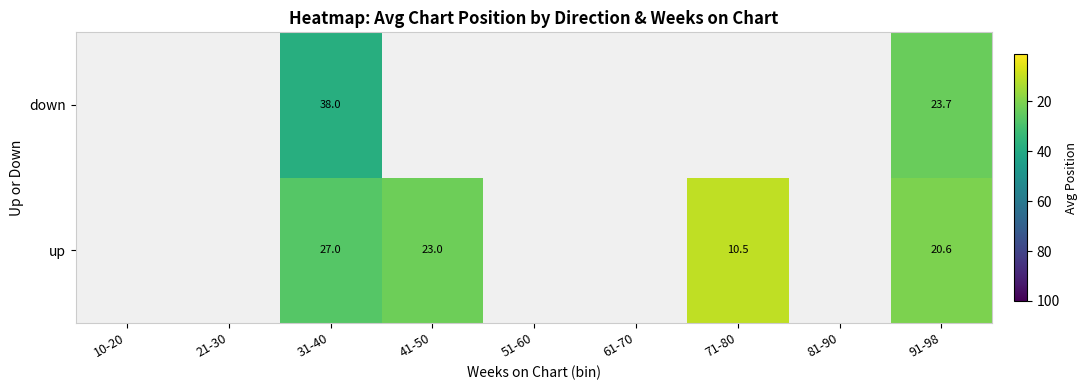

What is the spread (max minus min) of values at 91-98?

3.1